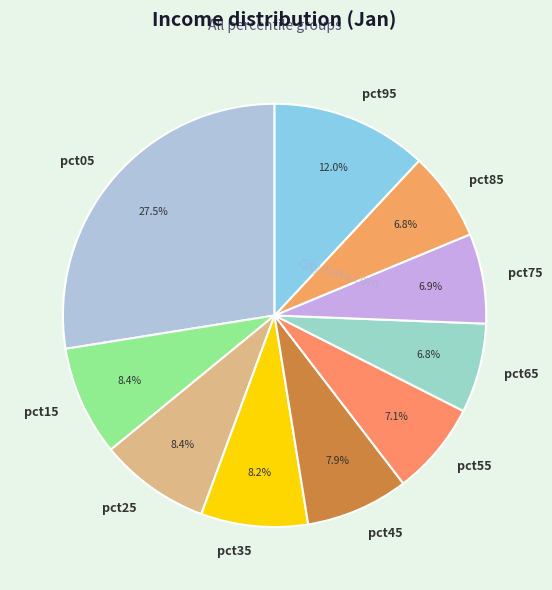

To the nearest percent, what is the average slice percentage?

10%